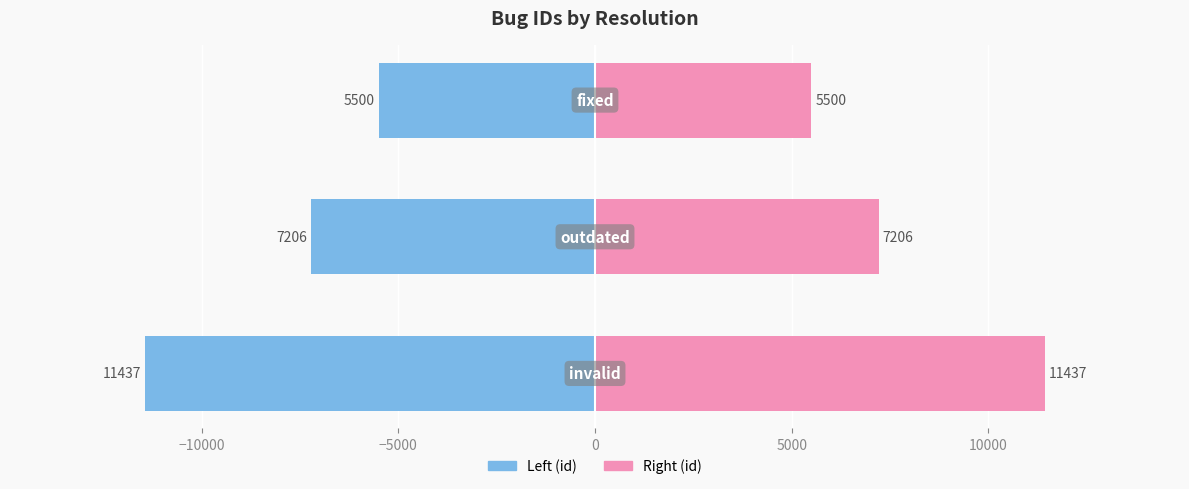

List the series in order of their overall mean, lowest first.

Resolution (left), id (right)